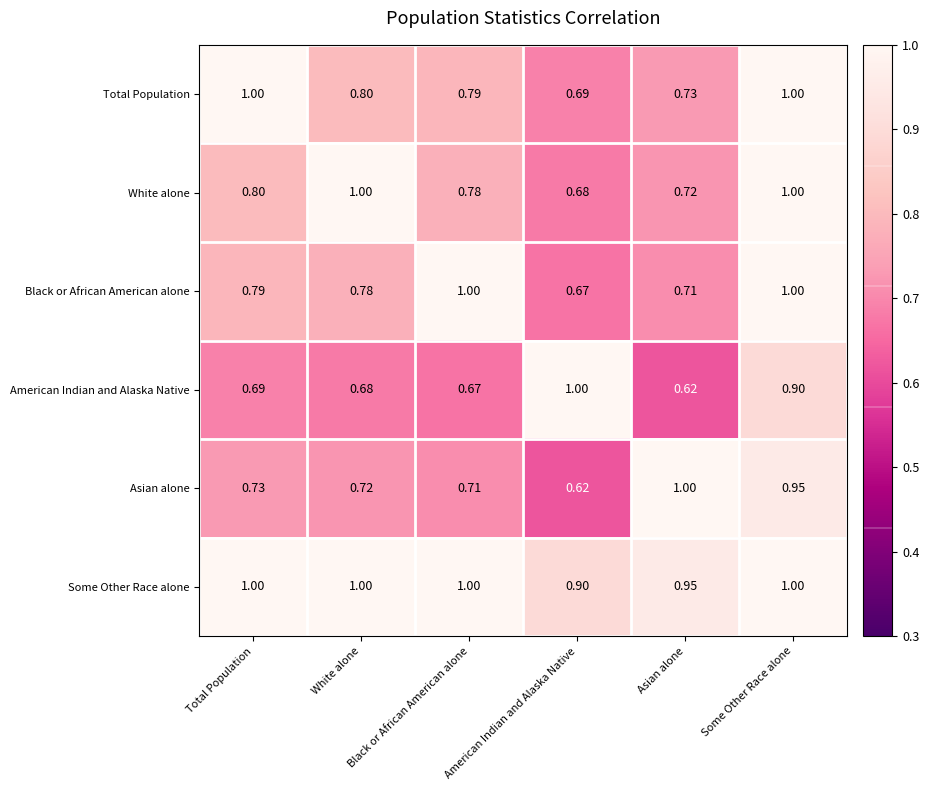

Which series has the largest total across all categories?

Some Other Race alone